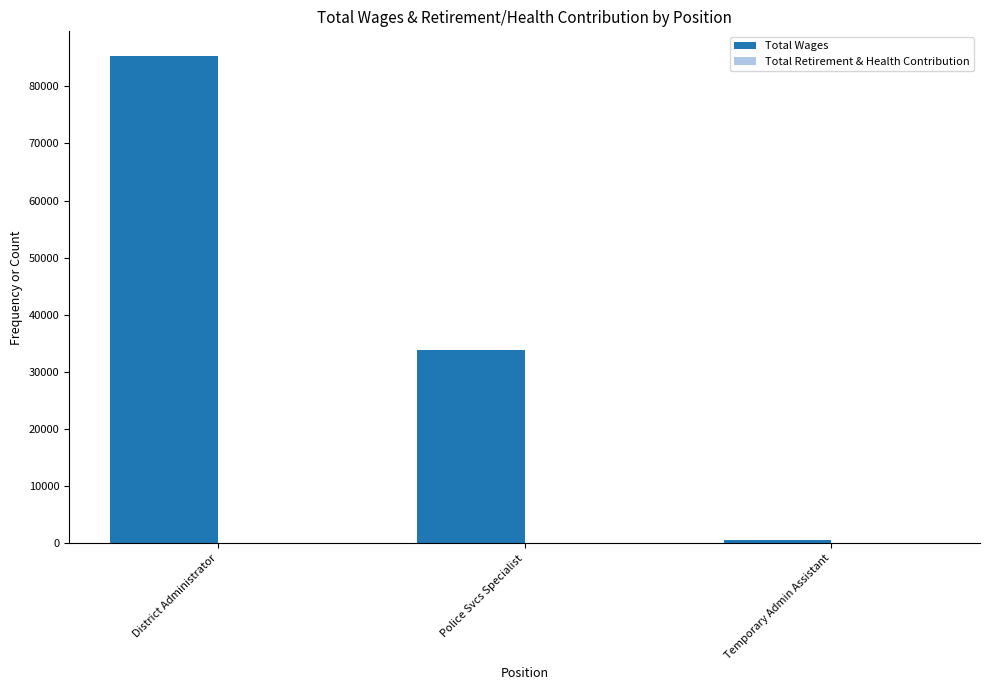

How many bars are there in total?

3